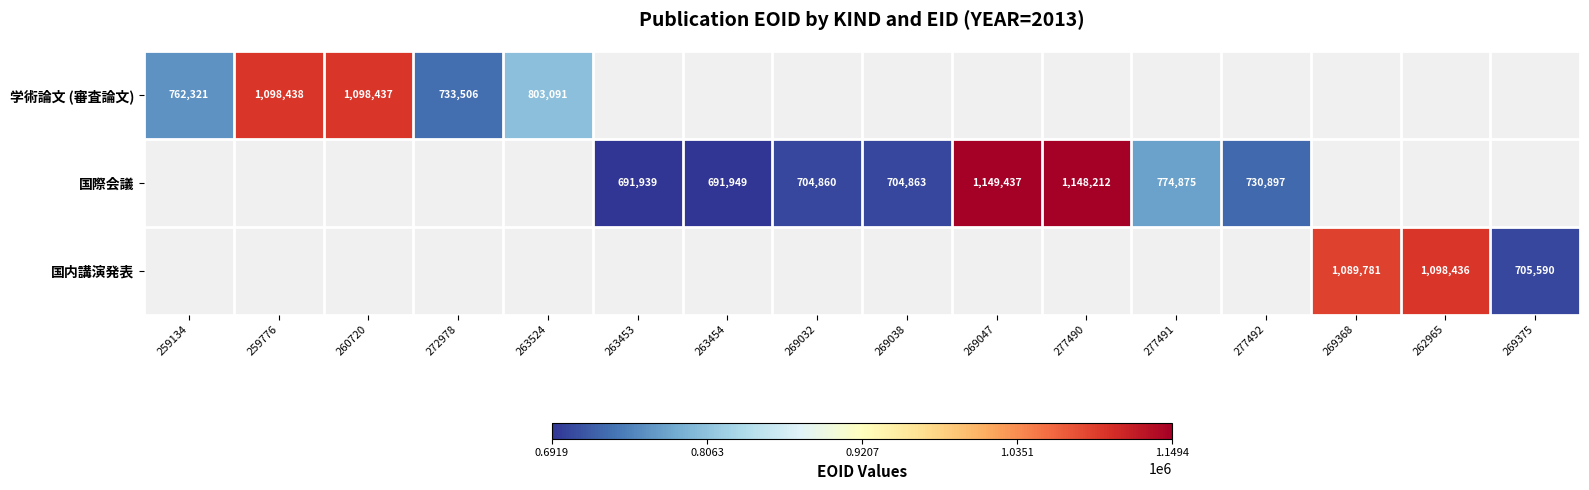

True or false: 国際会議 has a value of 691939 at 263453.

True